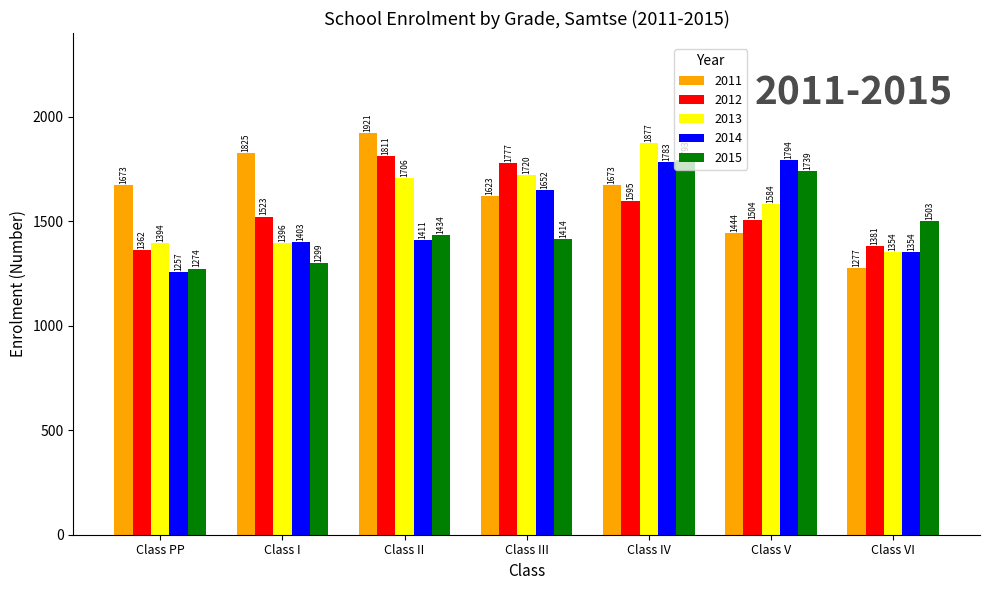

What is the average value of the 2012 series?

1565